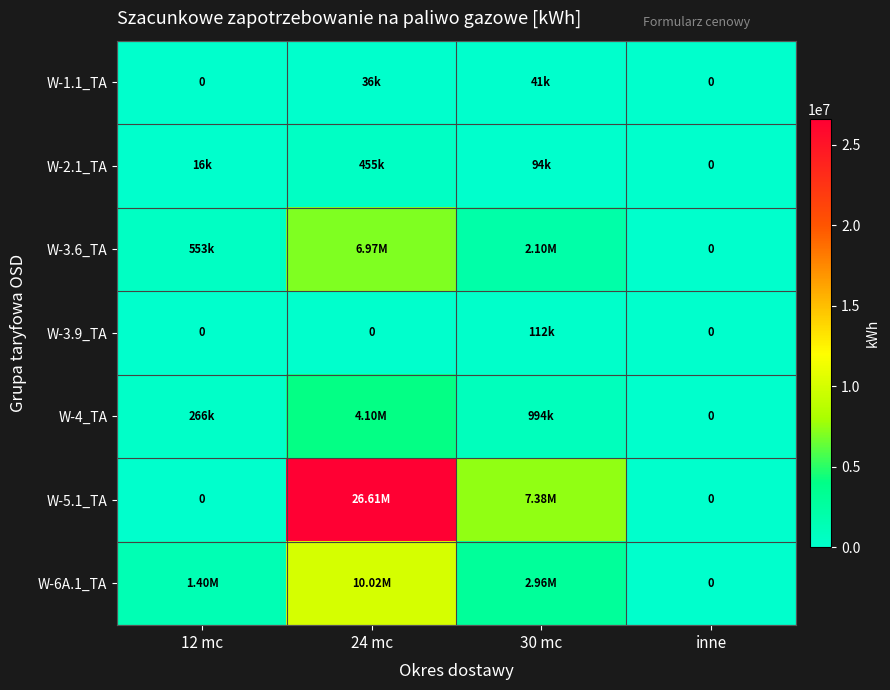

Which series has the widest spread of values?

W-5.1_TA